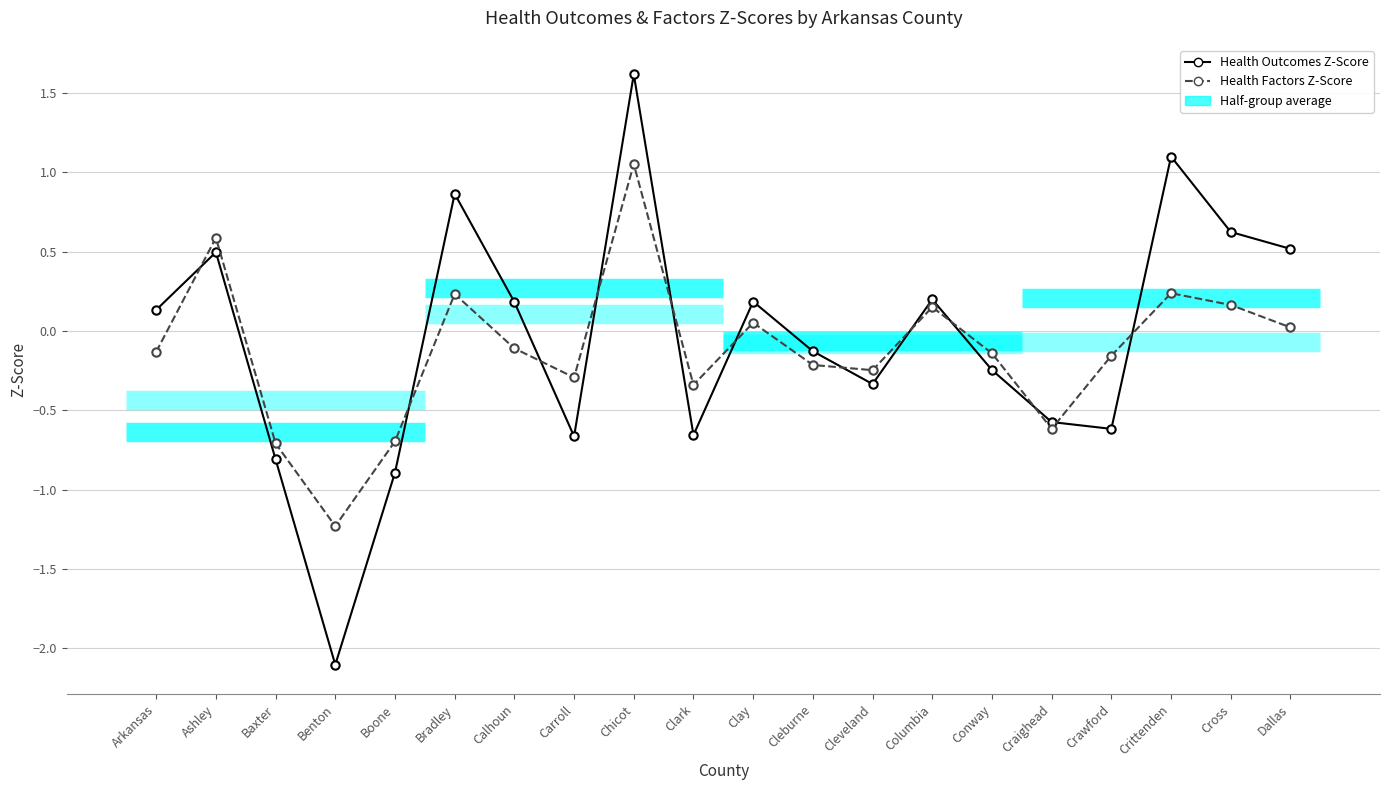

What is the maximum value shown in the chart?

1.6